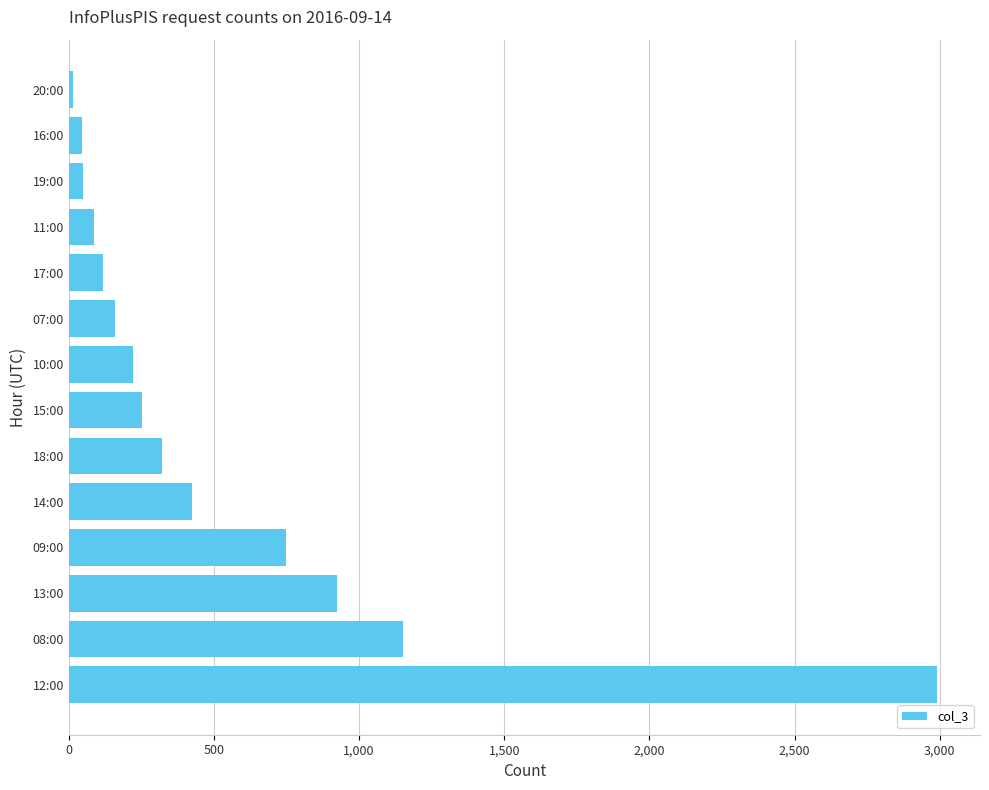

How many distinct data groups are displayed?

1